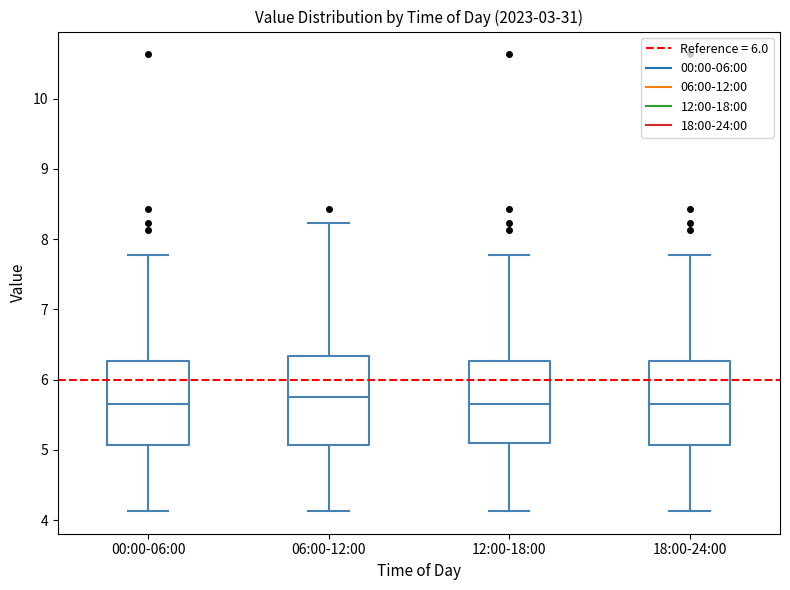

Where does the lower whisker of the box for 18:00-24:00 end on the y-axis? The values are not printed on the chart, so give them approximately, as read against the axis.

4.1